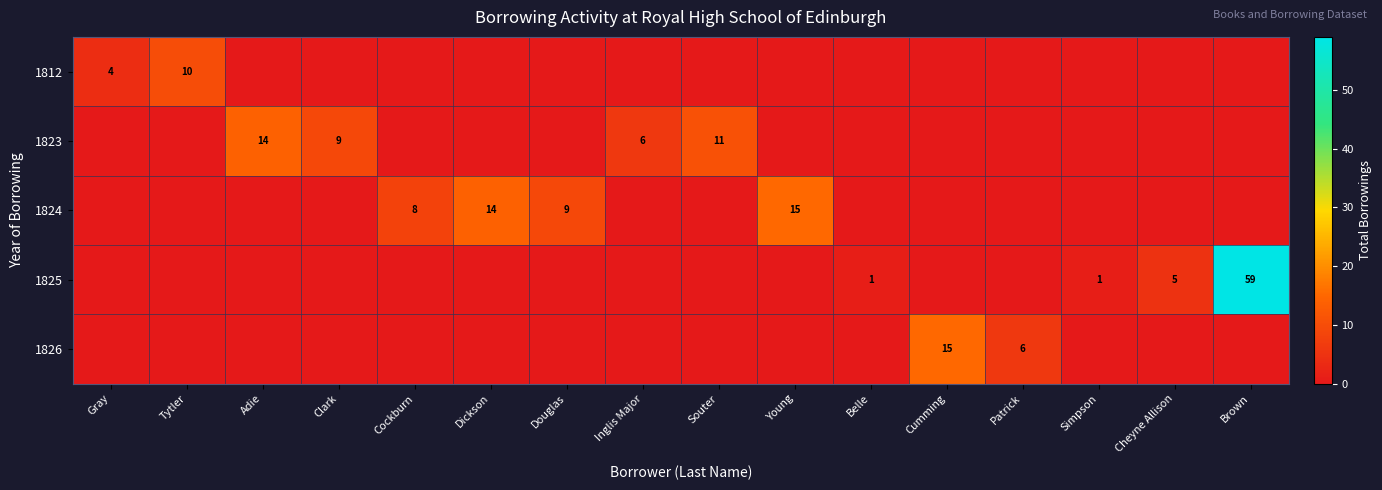

How many row_1 values are between 0 and 6?

13